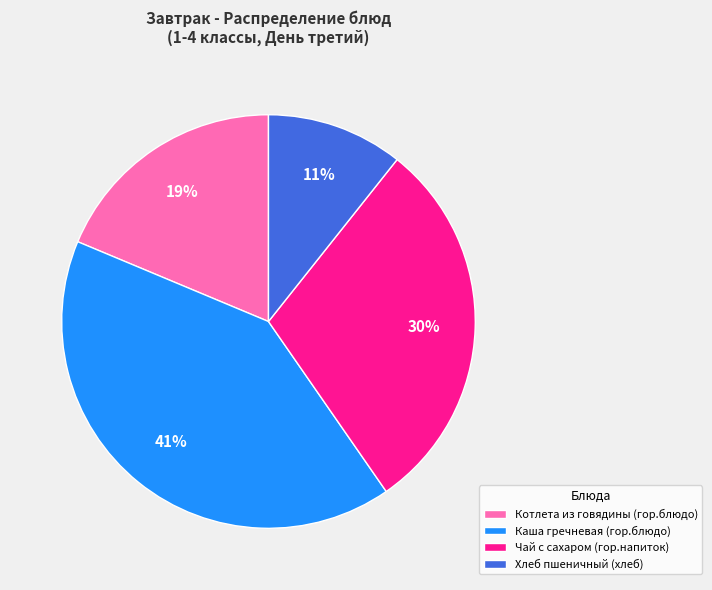

To the nearest percent, what is the average slice percentage?

25%